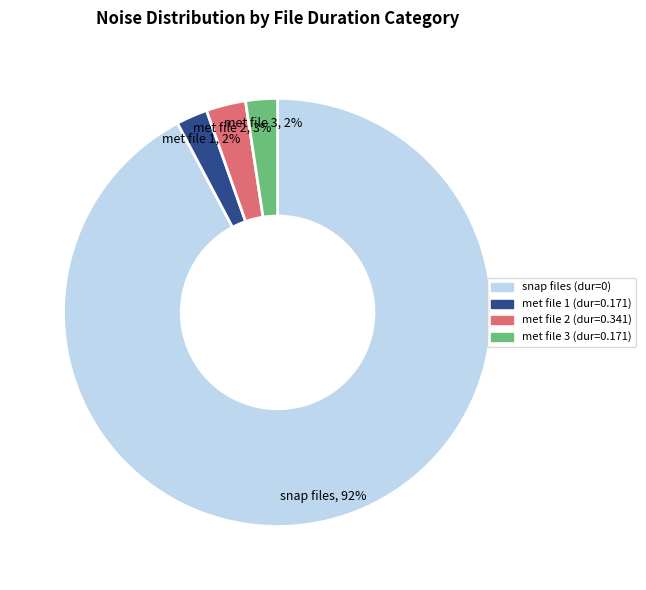

Is there any slice that represents more than half of the pie?

Yes